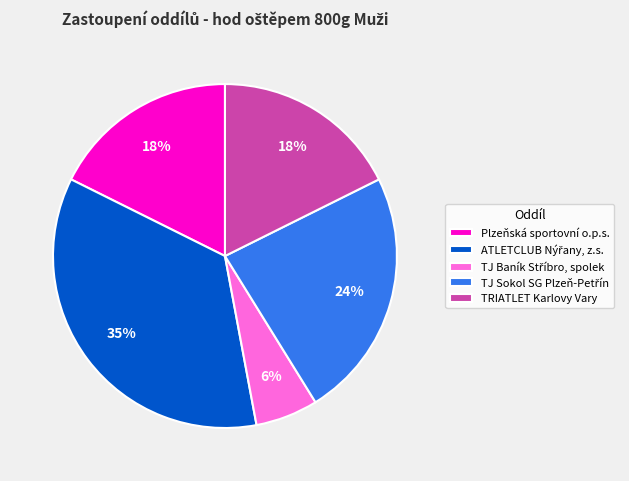

To the nearest percent, what is the difference between the largest and smallest slice percentages?

29%